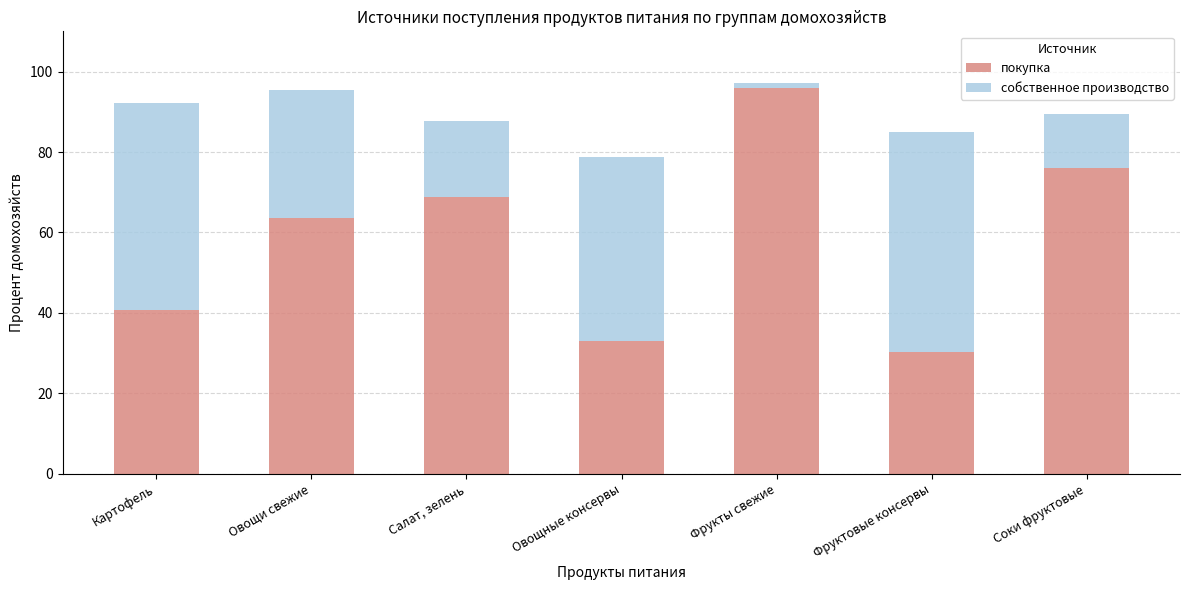

Where does the покупка series first go above 63?

Овощи свежие